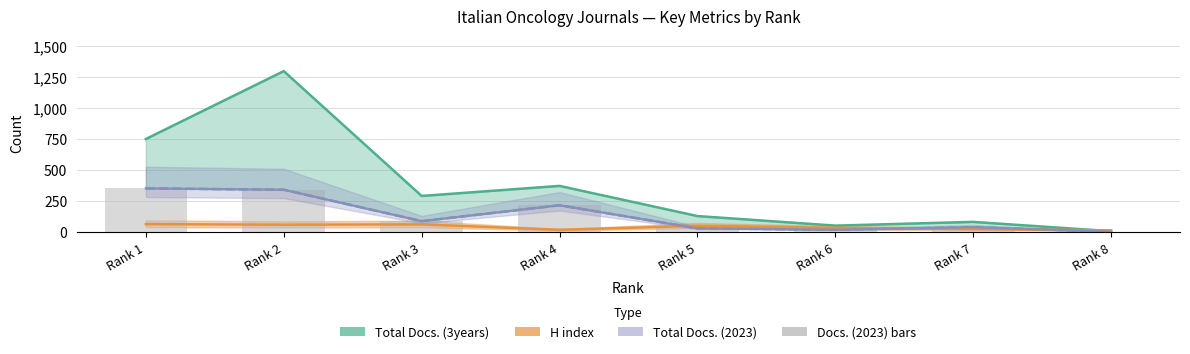

The value of H index at Rank 4 is 5. True or false?

False